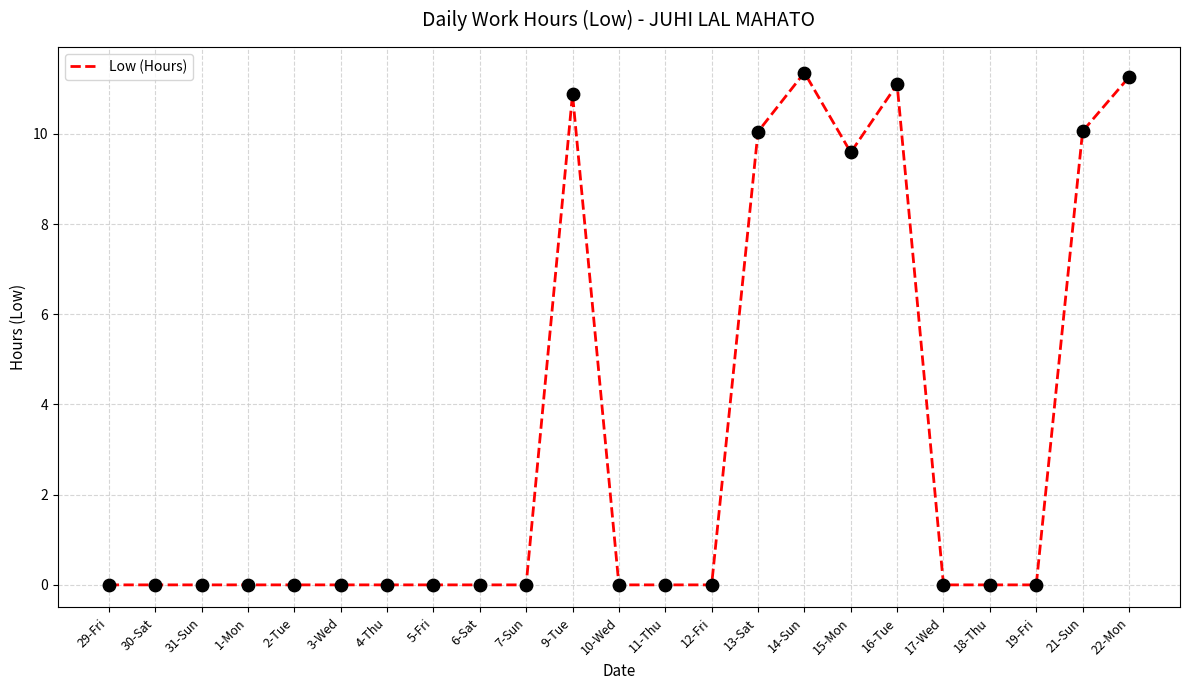

Between 15-Mon and 4-Thu, which is larger?

15-Mon